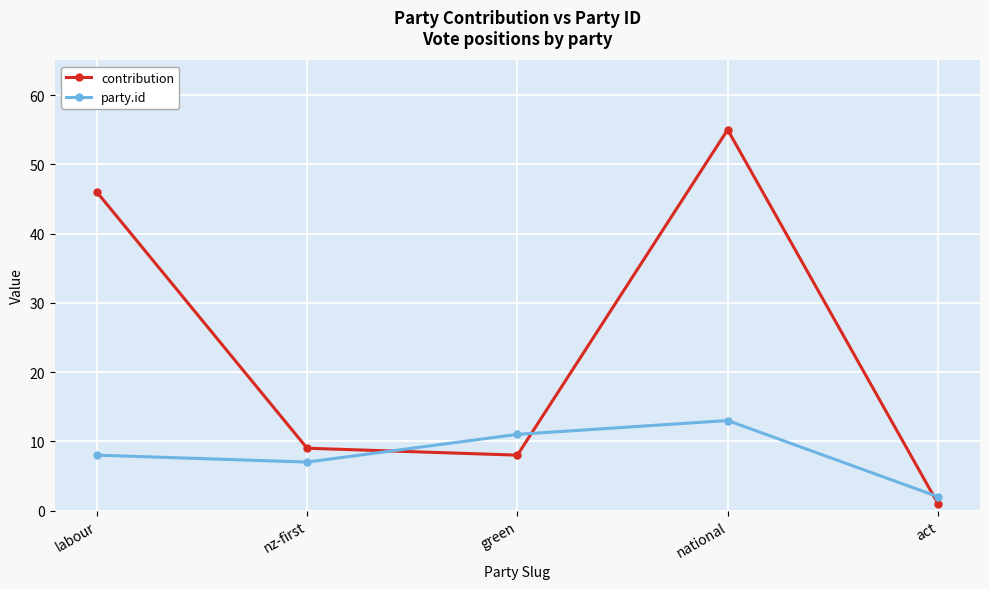

Reading left to right, what are all the values shown in this chart?

contribution: labour=46	nz-first=9	green=8	national=55	act=1
party.id: labour=8	nz-first=7	green=11	national=13	act=2